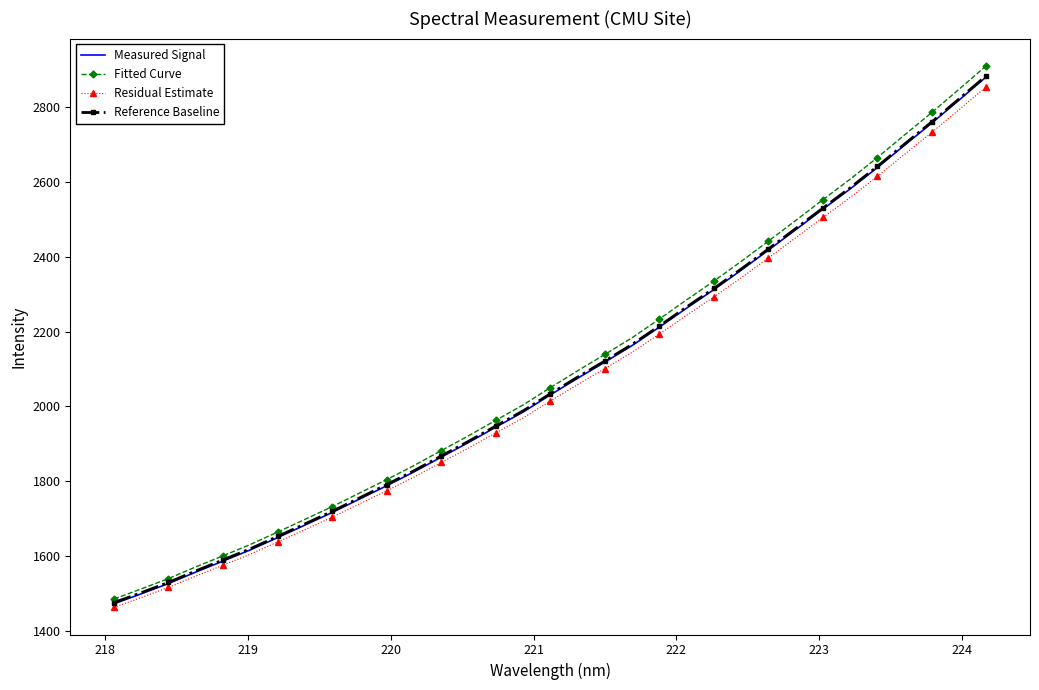

Which series has the widest spread of values?

Fitted Curve